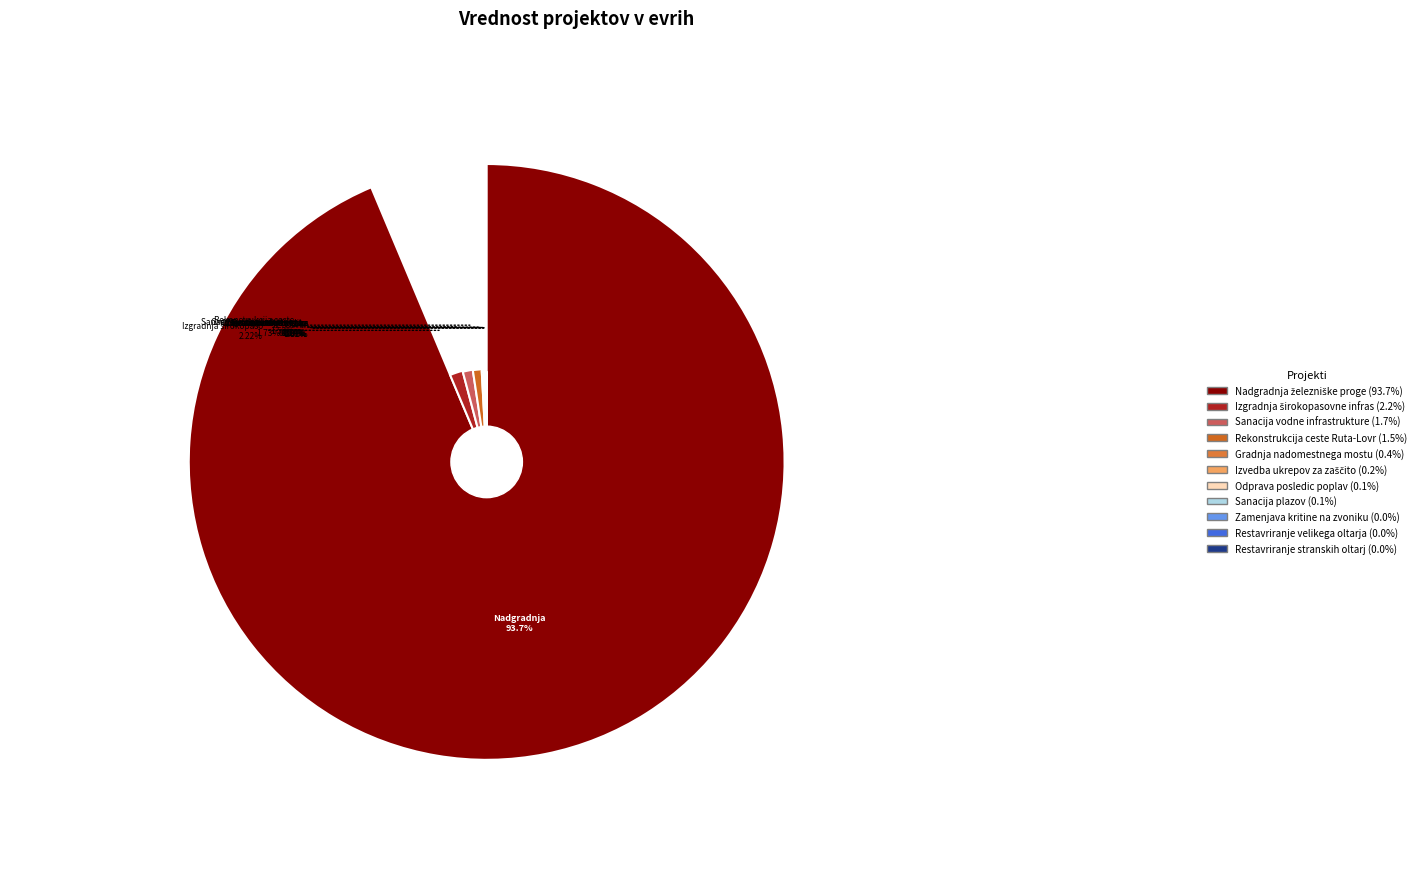

Is it true that Restavriranje stranskih oltarjev is 1% of the pie?

False